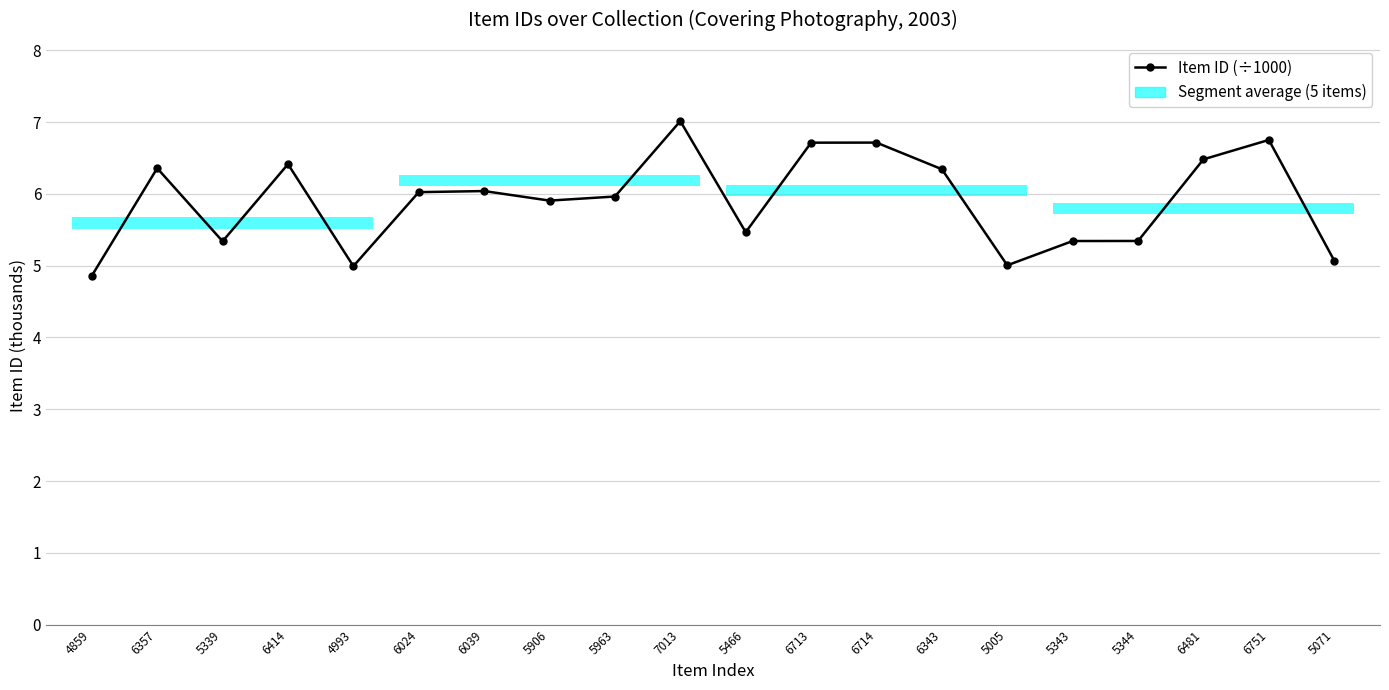

At which category does the chart reach its minimum across all series?

4859